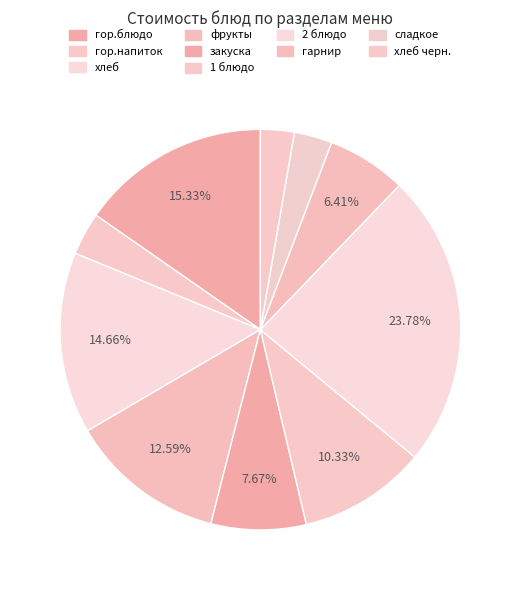

Does any single category account for the majority?

No